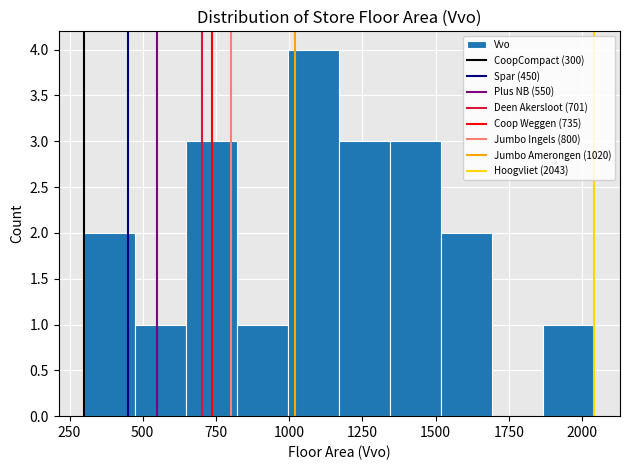

Read against the x-axis, roughly where is the centre of the tallest bar?

1100